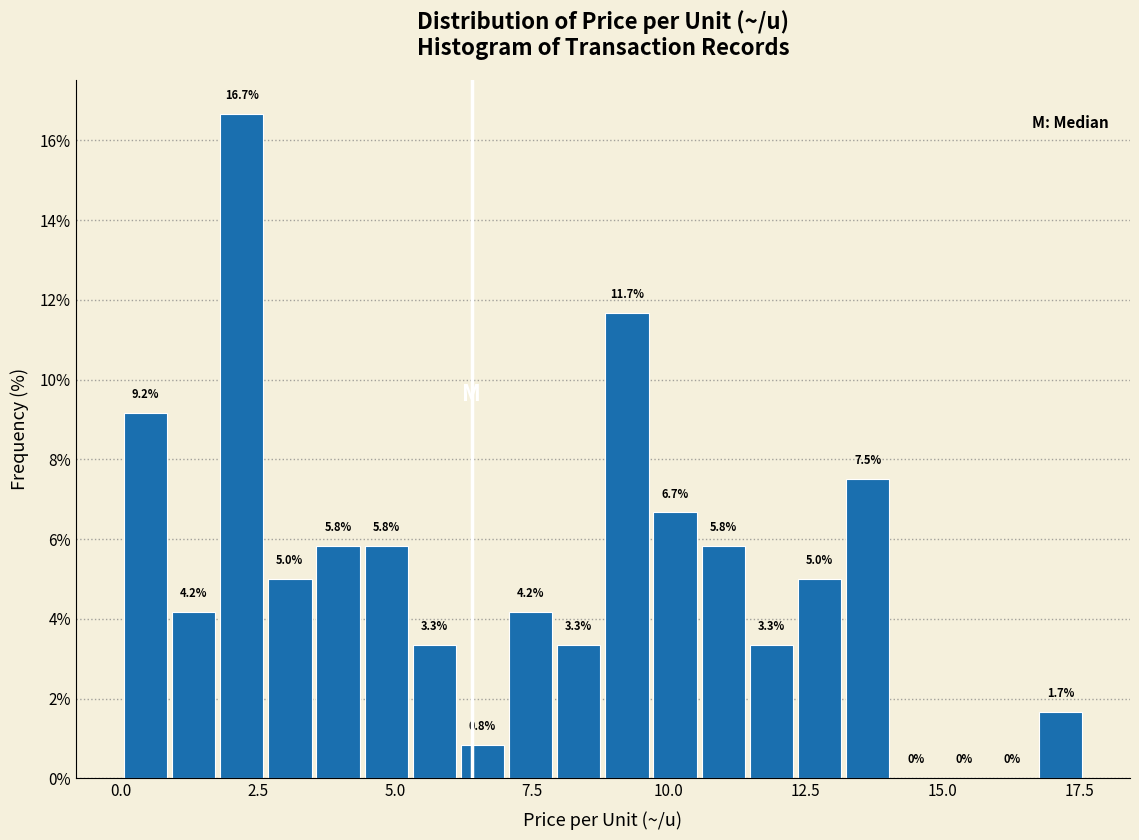

Read against the x-axis, roughly where is the centre of the tallest bar?

2.0